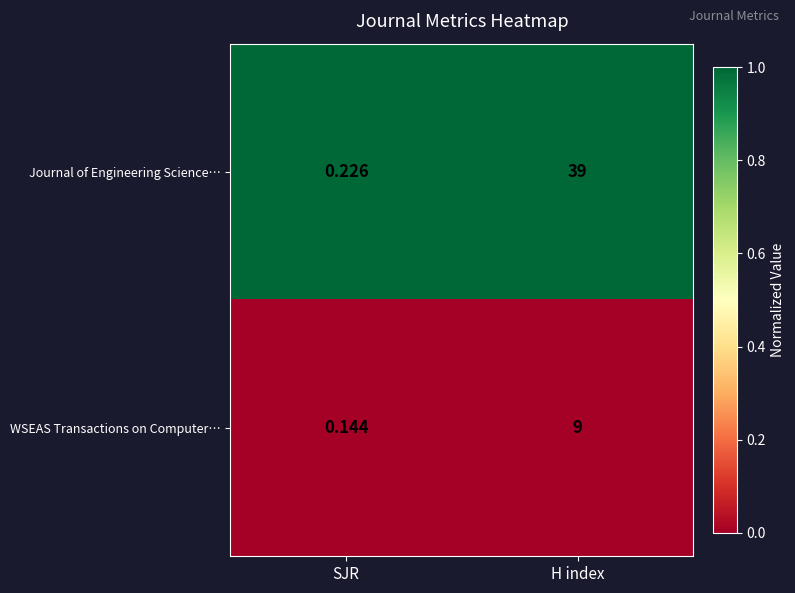

Which series changed the most between SJR and H index?

Journal of Engineering Science…